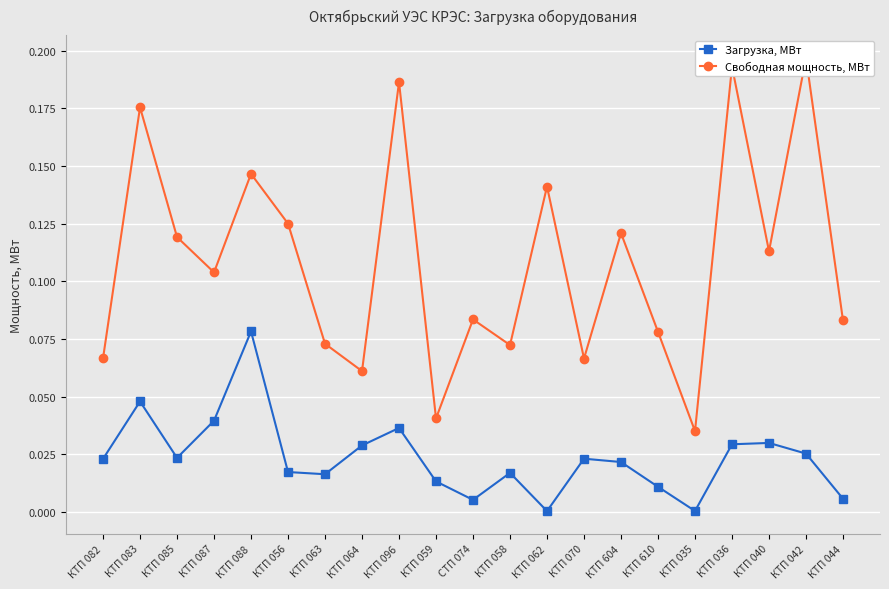

How many interior local peaks does the Загрузка, МВт series have?

6